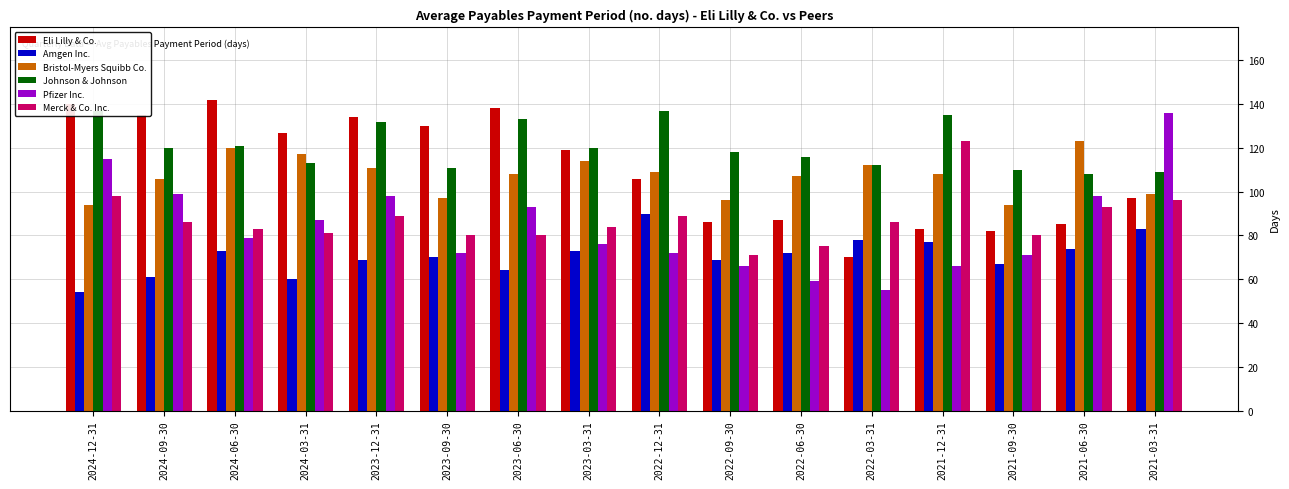

The value of Merck & Co. Inc. at 2024-12-31 is 63. True or false?

False